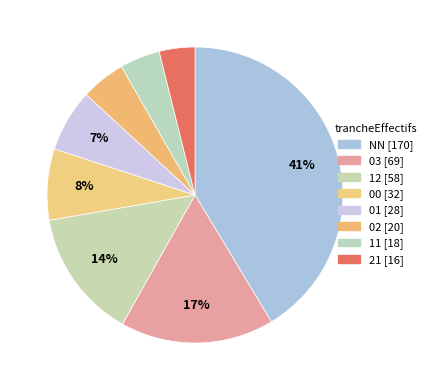

Combined, do 12 and 00 account for over 50%?

No